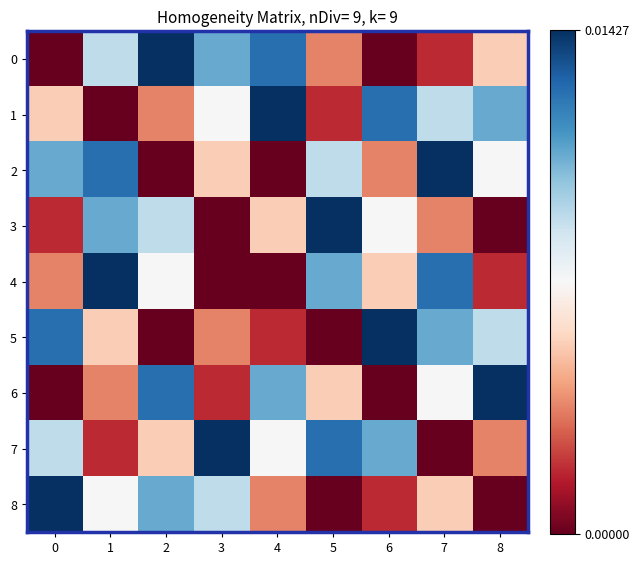

Between 0 and 5, which series saw the biggest shift?

8